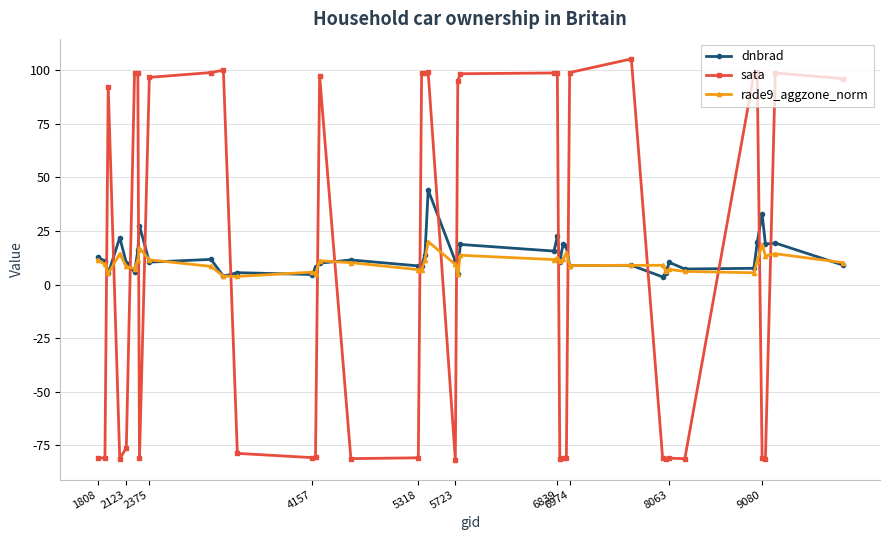

Which series has the widest spread of values?

sata